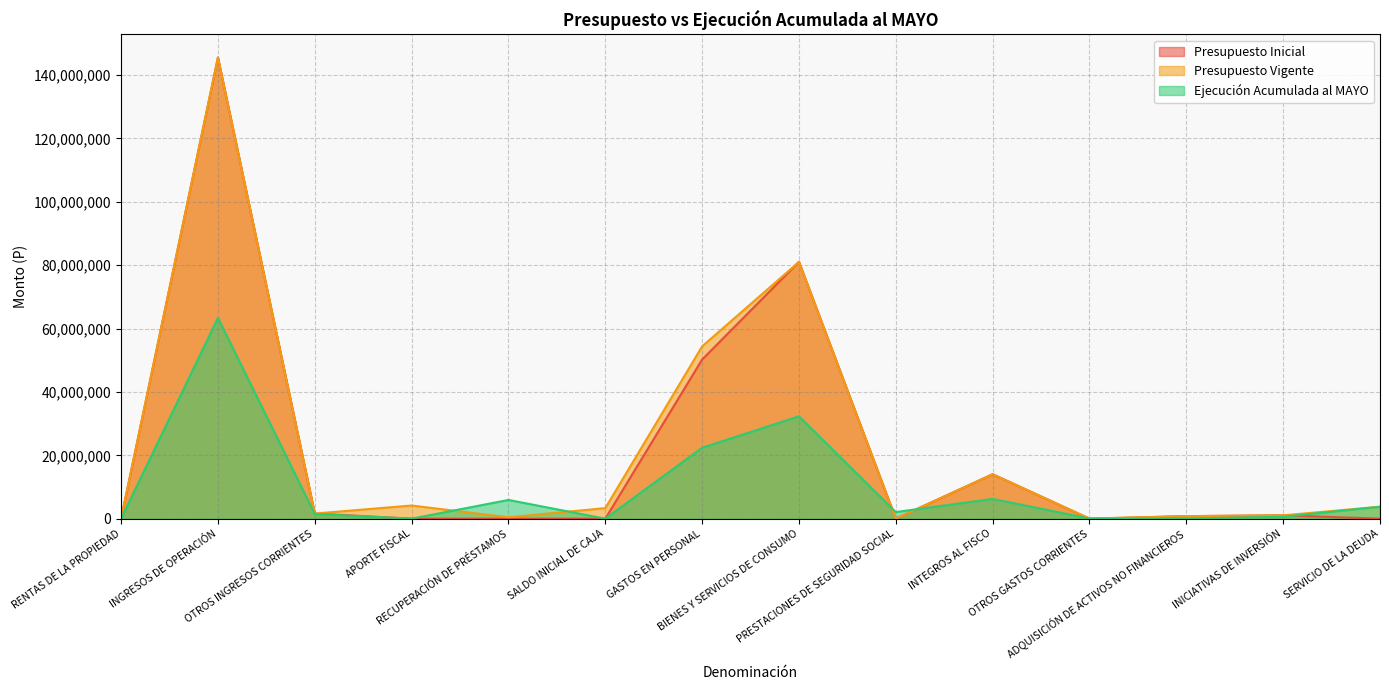

True or false: Presupuesto Inicial and Presupuesto Vigente intersect in this chart.

True